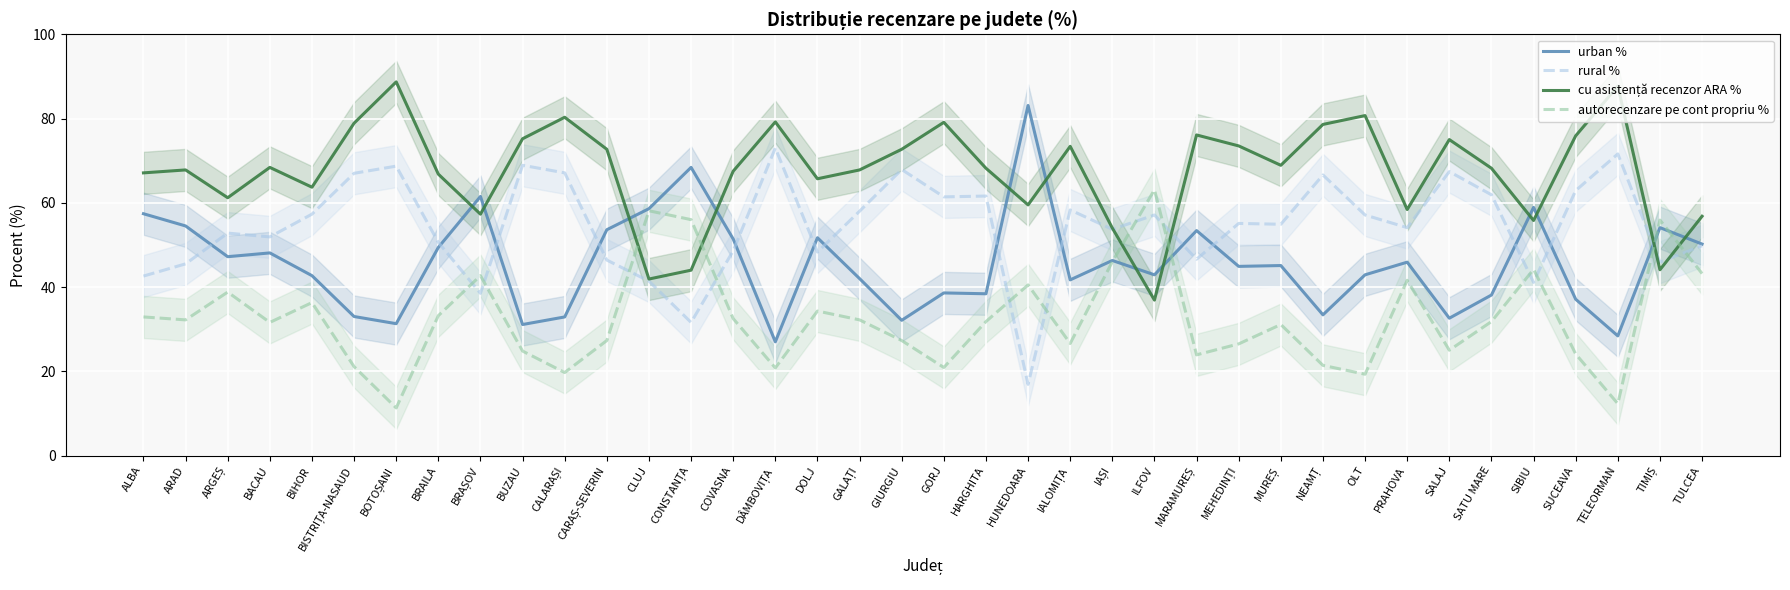

Where do autorecenzare pe cont propriu % and urban % first cross each other?

IAȘI and ILFOV